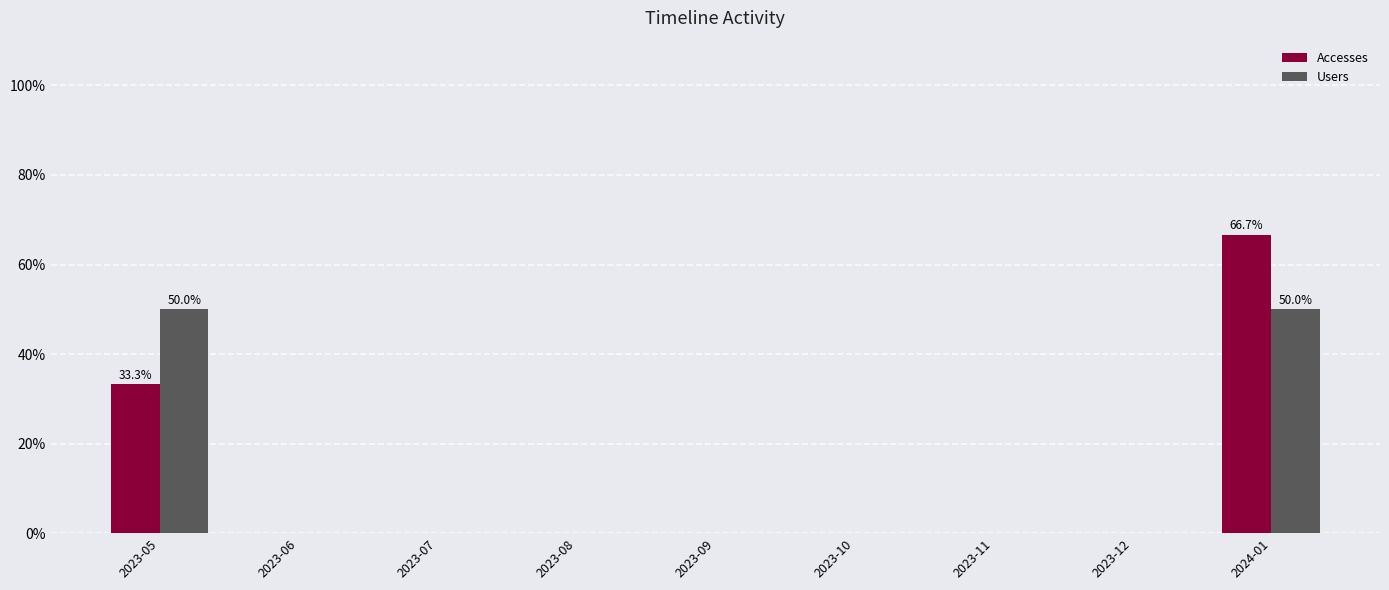

Reading left to right, transcribe all the data shown in this chart.

Accesses: 33.3	0.0	0.0	0.0	0.0	0.0	0.0	0.0	66.7
Users: 50.0	0.0	0.0	0.0	0.0	0.0	0.0	0.0	50.0